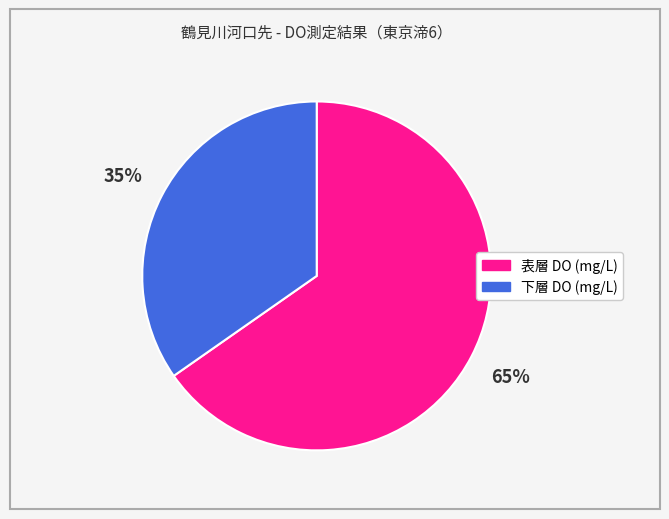

Rank the categories by value from lowest to highest.

下層 DO (mg/L), 表層 DO (mg/L)